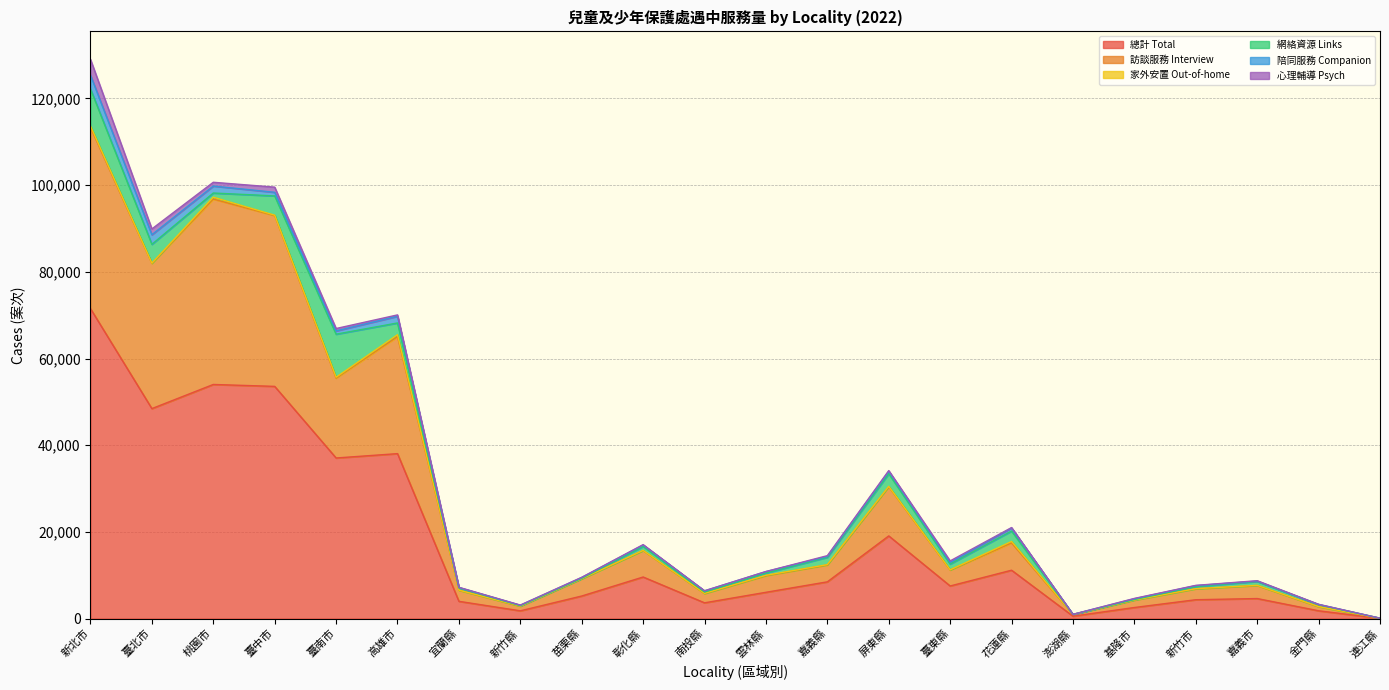

What is the average value of the 總計 Total series?

17861